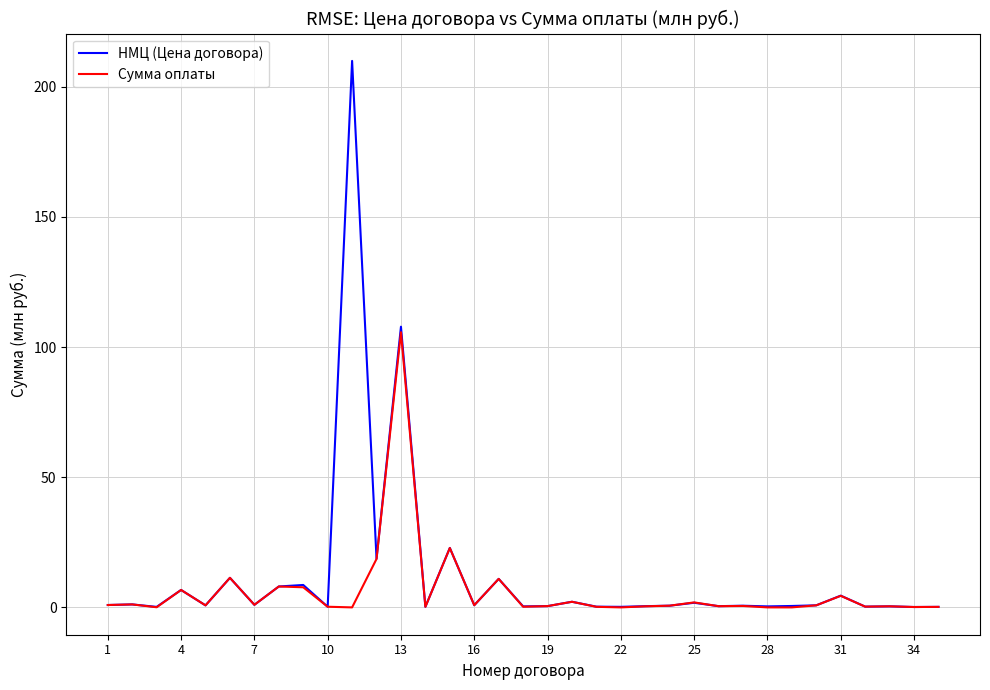

Rank the series by their maximum value, from highest to lowest.

НМЦ (Цена договора), Сумма оплаты